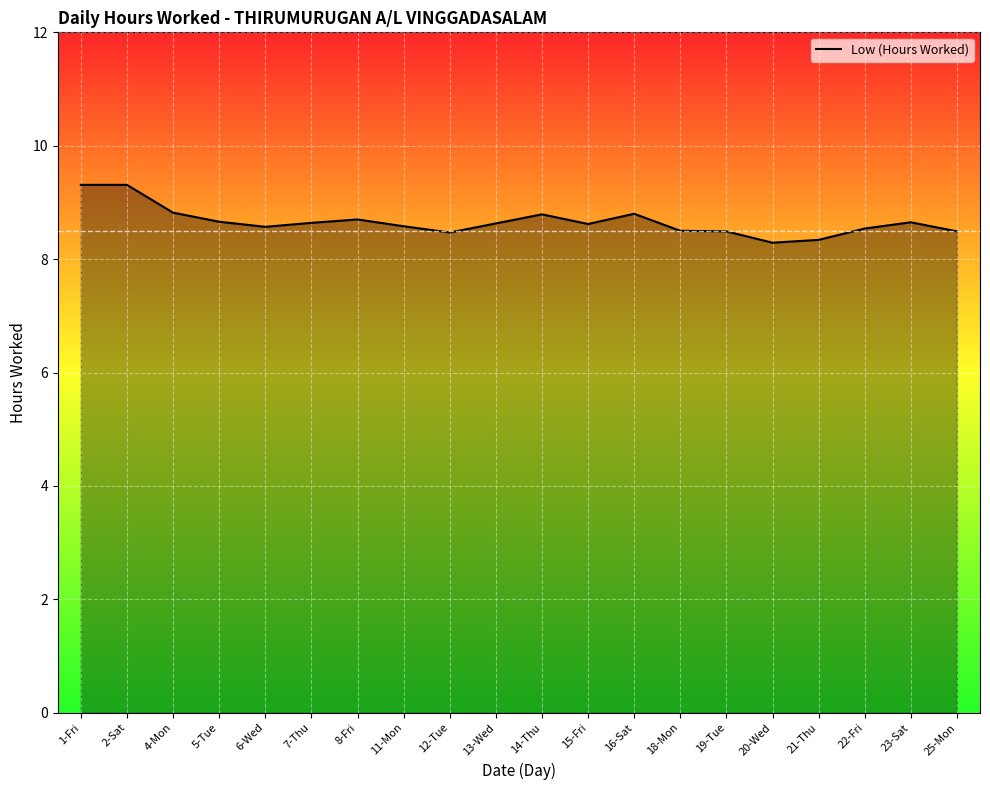

Is it true that the value at 11-Mon is 3.4?

False